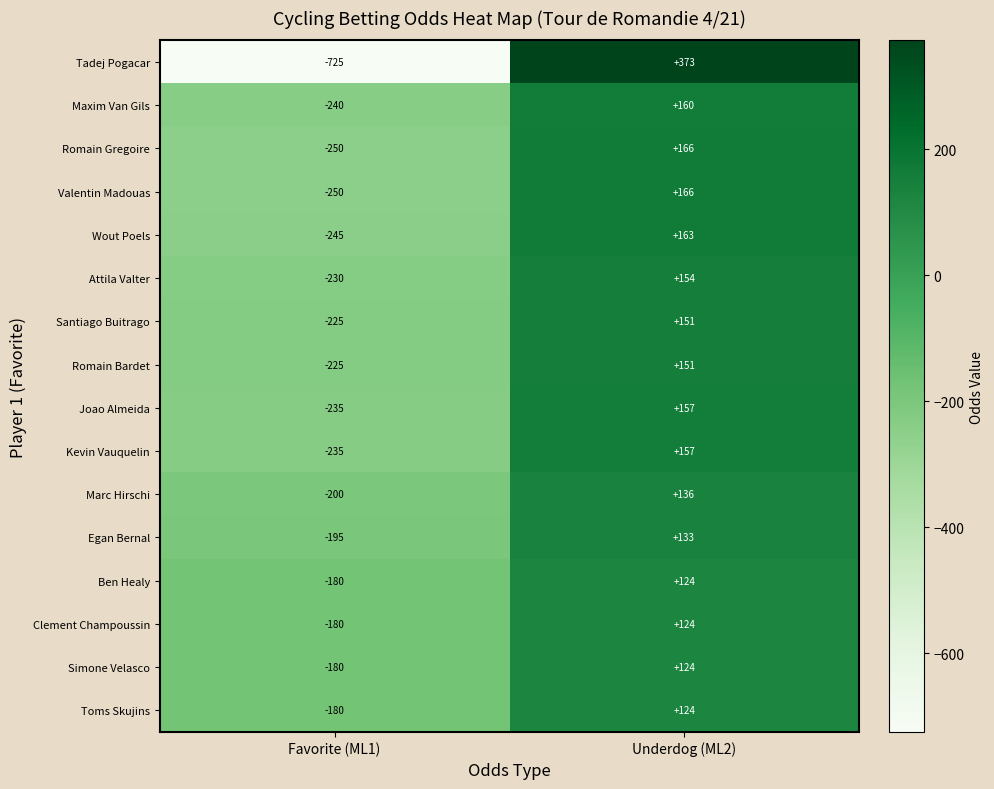

Is it true that Joao Almeida equals -417 at Favorite (ML1)?

False